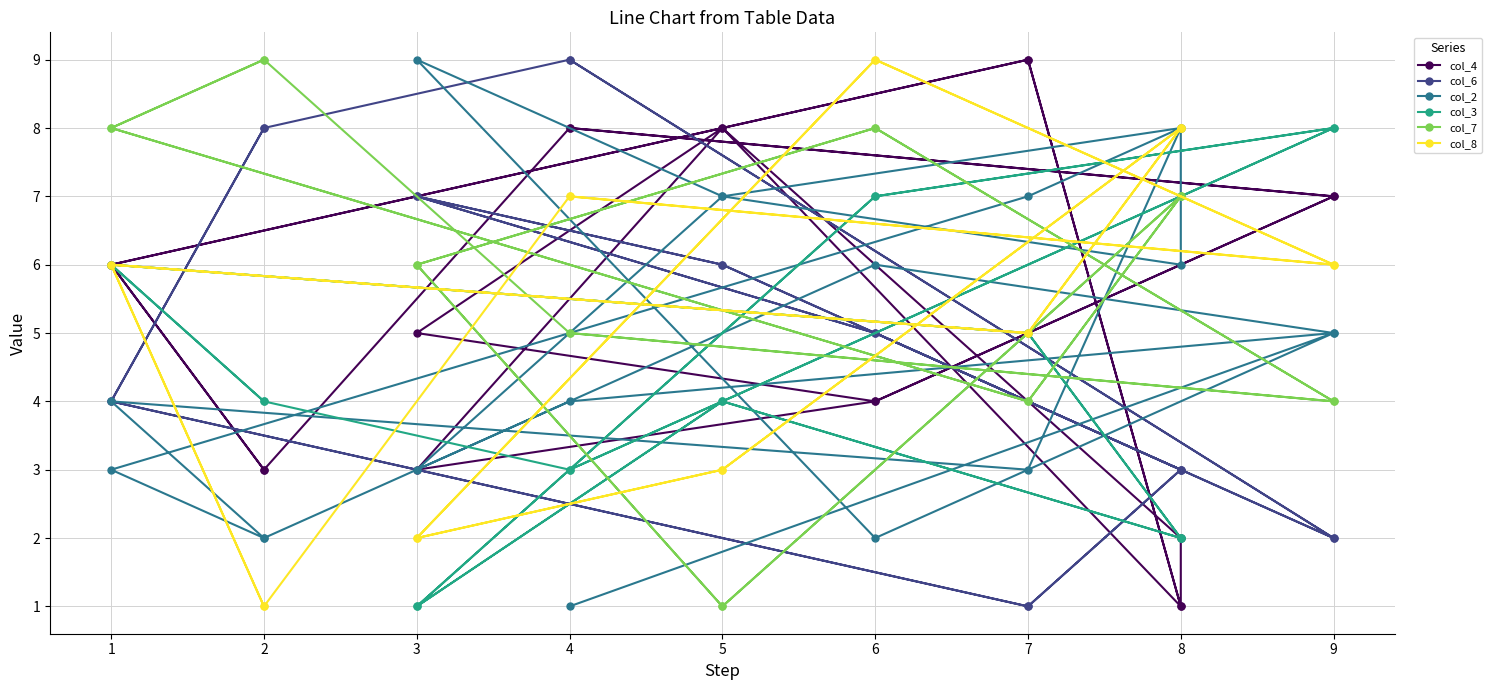

Reading left to right, transcribe all the data shown in this chart.

col_4: 3	6	9	1	8	3	4	7	8	3	6	9	1	2	8	5	4	7	8
col_6: 8	4	1	3	6	7	5	2	9	8	4	1	3	3	6	7	5	2	9
col_2: 2	3	7	8	7	3	6	5	4	2	4	3	8	6	7	9	2	5	1
col_3: 4	6	5	2	4	1	7	8	3	4	6	5	2	2	4	1	7	8	3
col_7: 9	8	4	7	1	6	8	4	5	9	8	4	7	7	1	6	8	4	5
col_8: 1	6	5	8	3	2	9	6	7	1	6	5	8	8	3	2	9	6	7